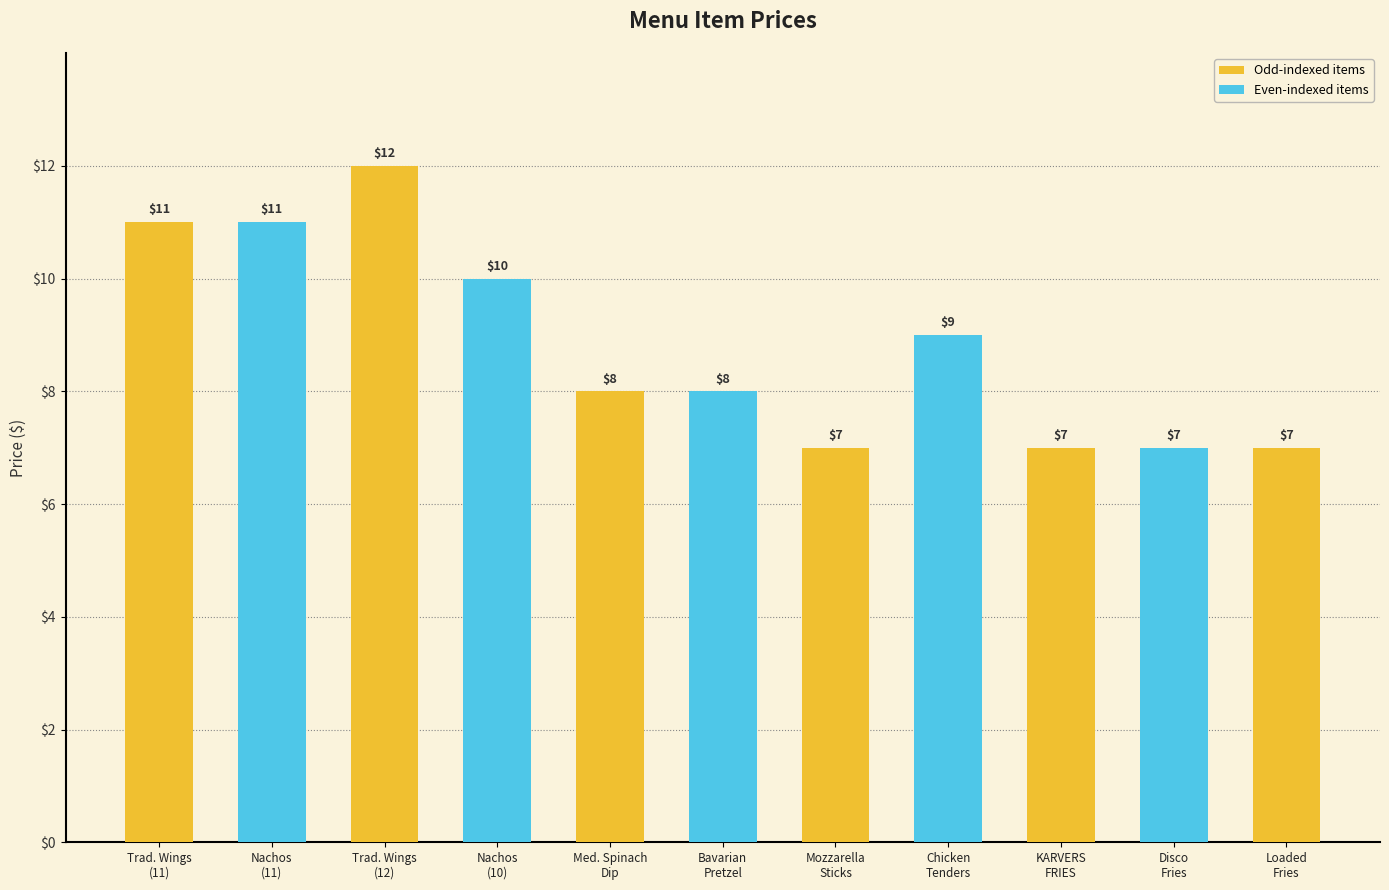

What is the minimum value shown in the chart?

7